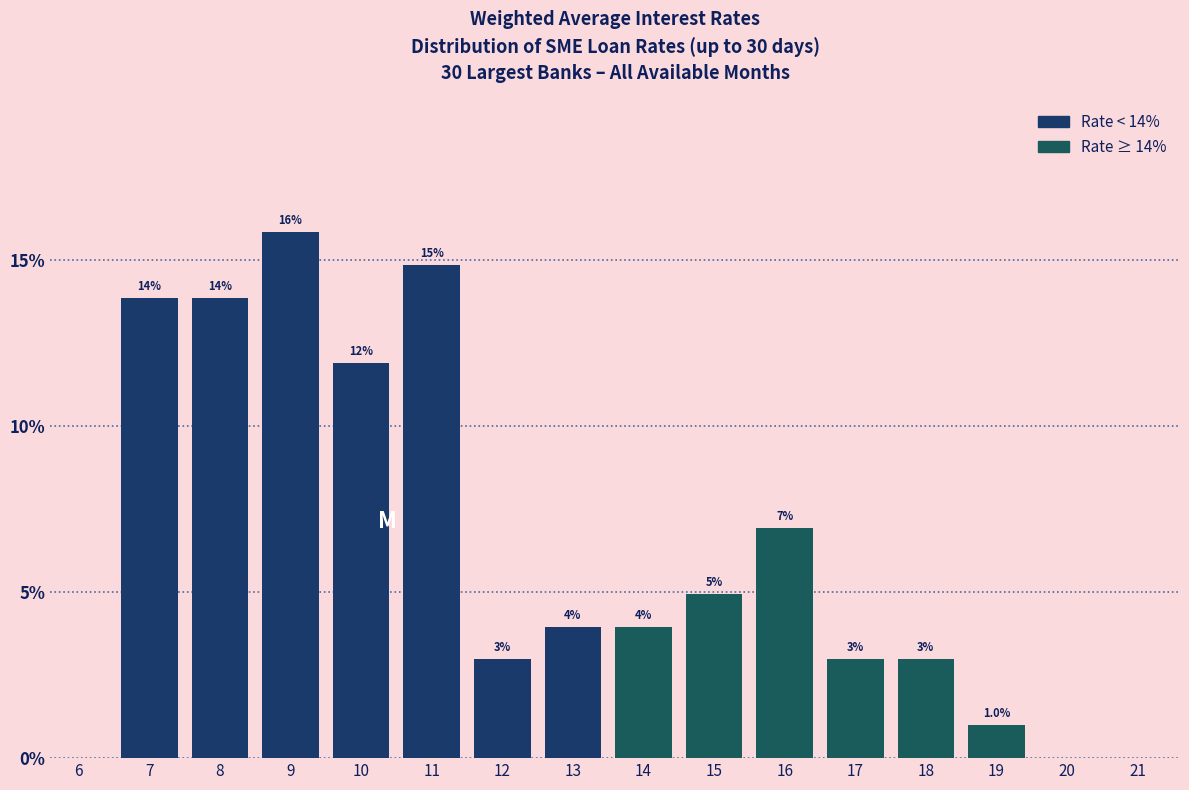

Reading left to right, what are all the values shown in this chart?

6=0.0	7=13.9	8=13.9	9=15.8	10=11.9	11=14.9	12=3.0	13=4.0	14=4.0	15=5.0	16=6.9	17=3.0	18=3.0	19=1.0	20=0.0